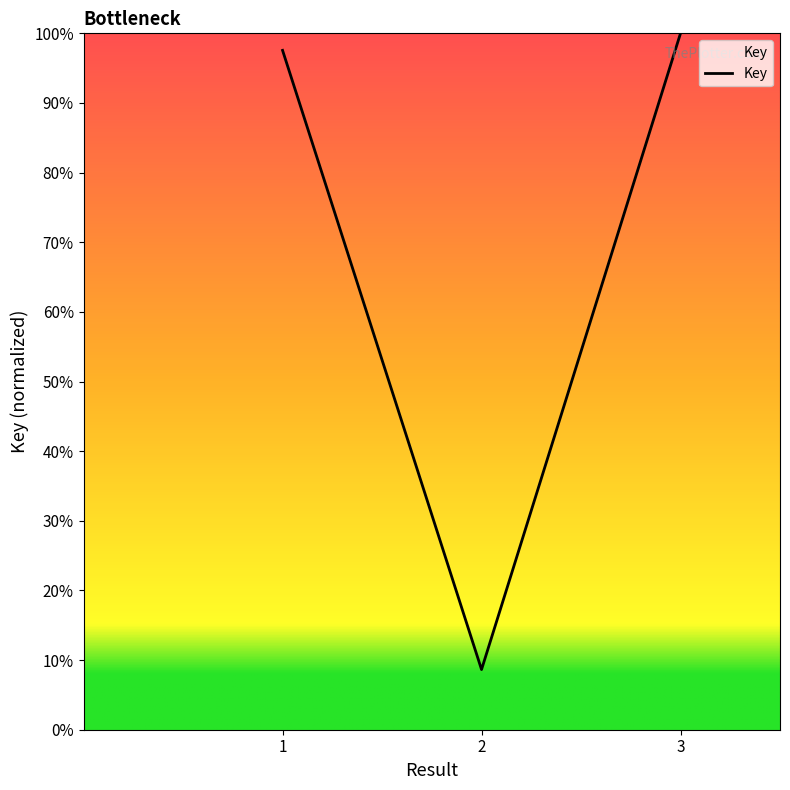

Does the chart have visible grid lines?

No